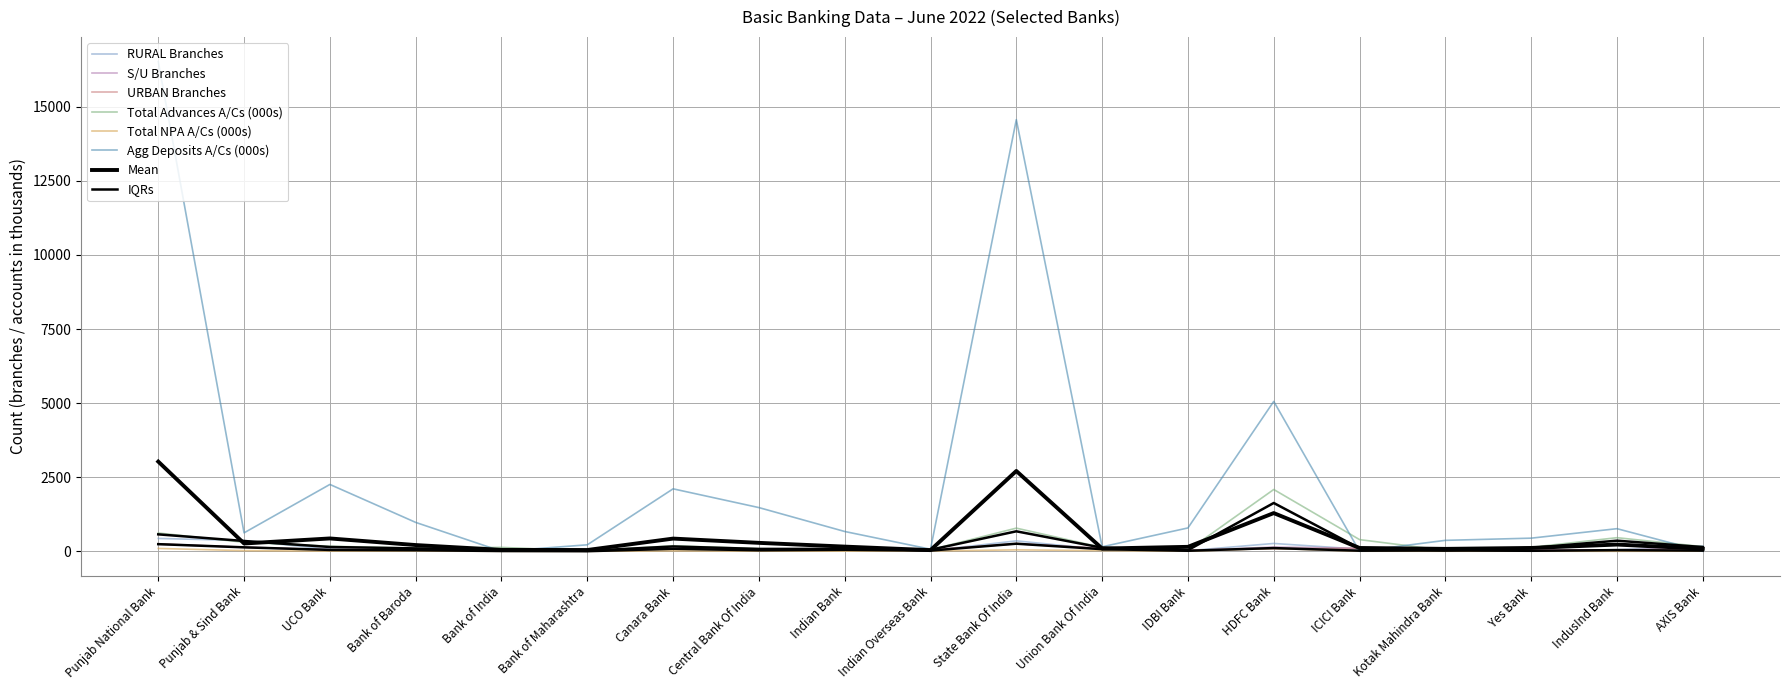

What value does the URBAN Branches series have at Bank of India?

57.0